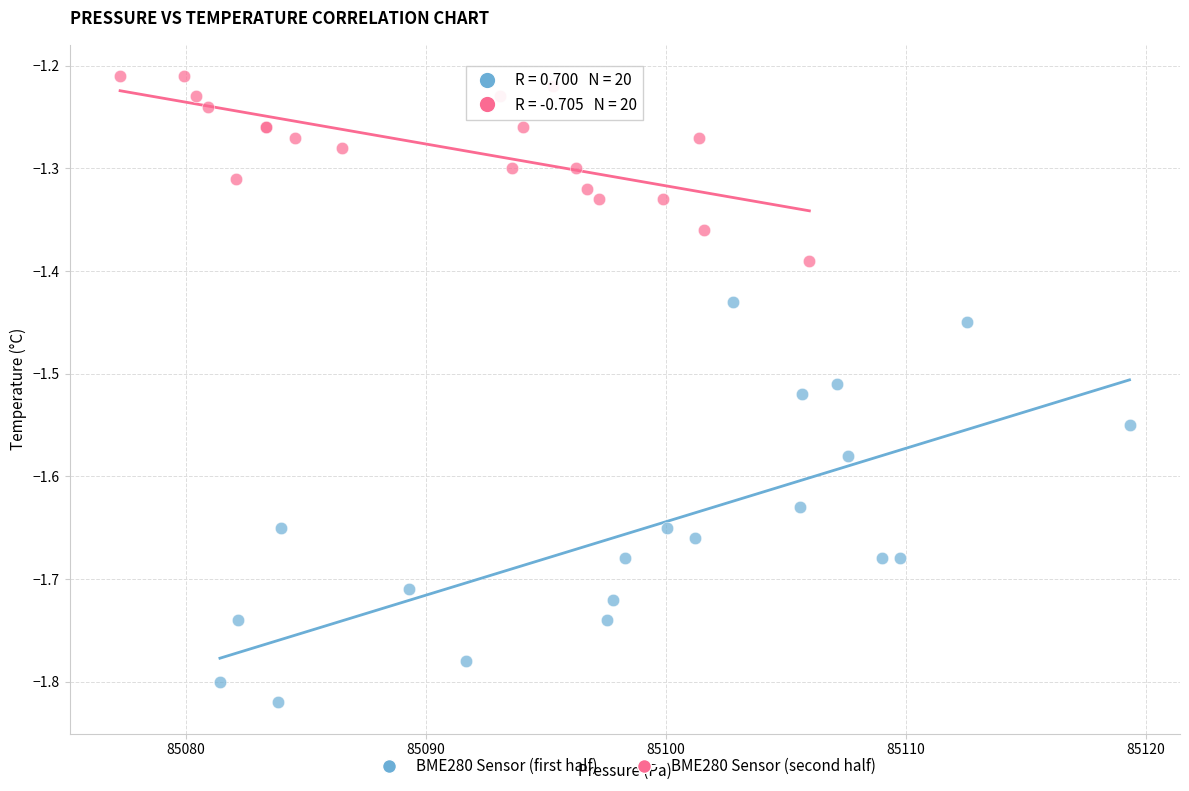

Which series has the largest Y range (max minus min)?

BME280 Sensor (first half)